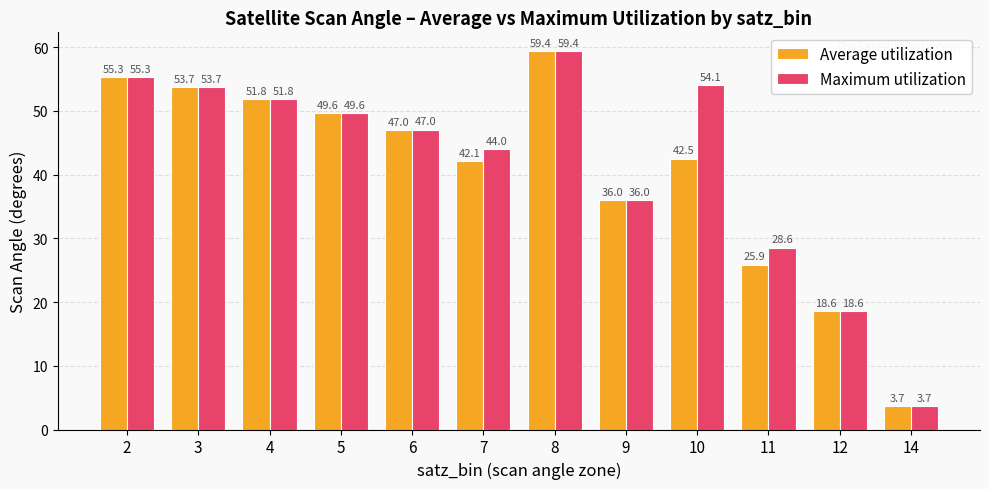

Read the Maximum utilization value at 8.

59.4